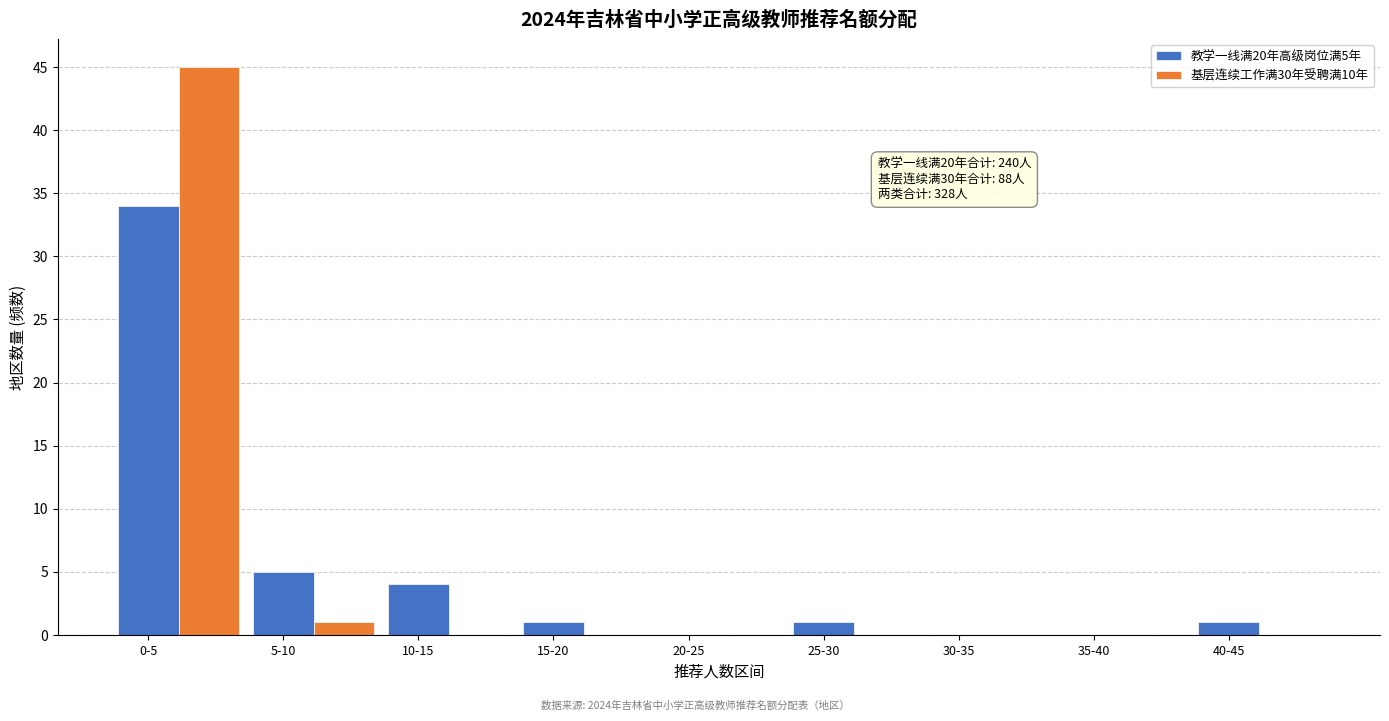

What is the sum of all 基层连续工作满30年受聘满10年 values?

46